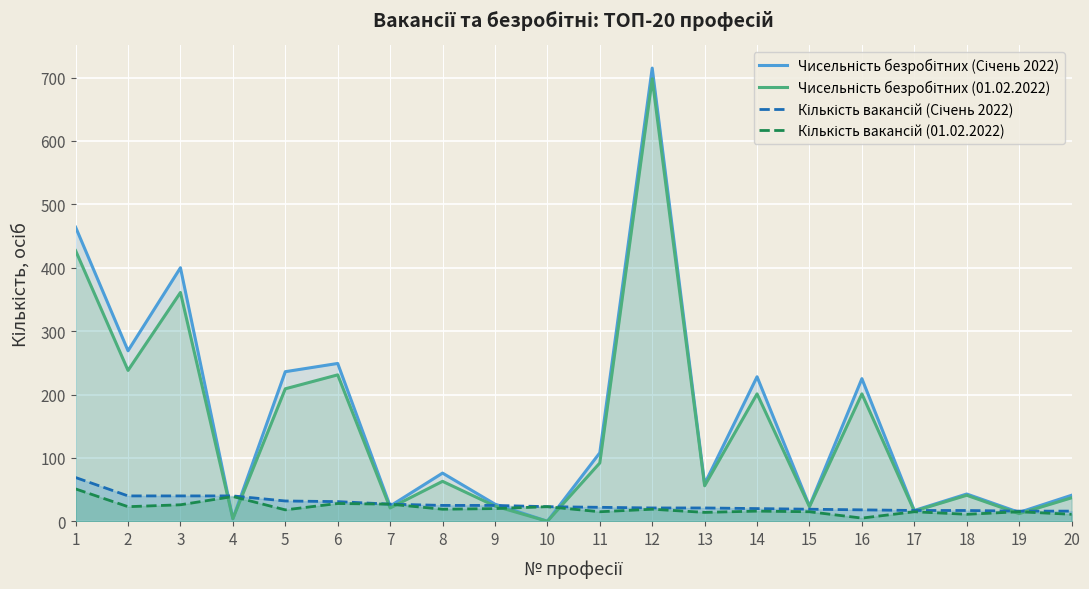

How many data points in Чисельність безробітних (Січень 2022) are less than 76?

10